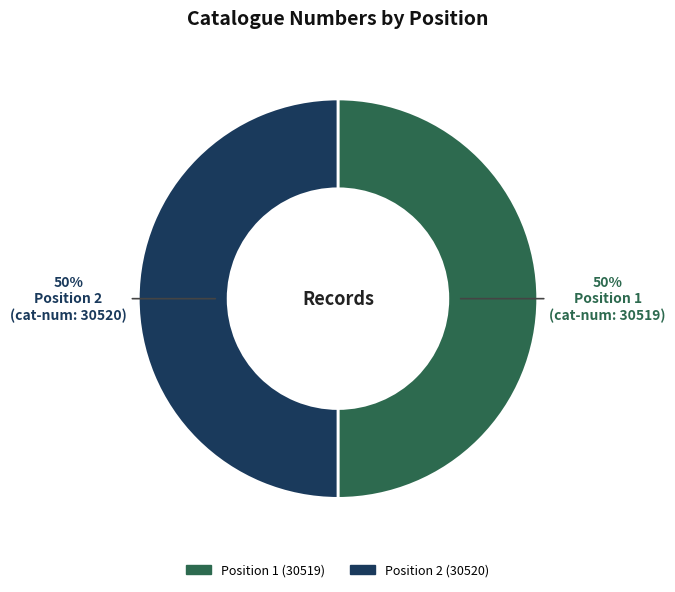

To the nearest percent, what is the average slice percentage?

50%